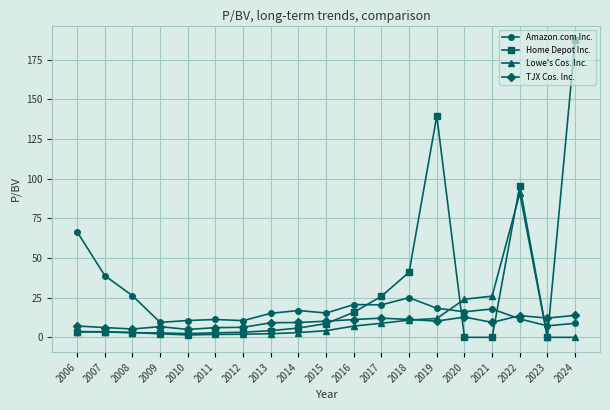

The Home Depot Inc. series shows 121.6 at 2023. True or false?

False